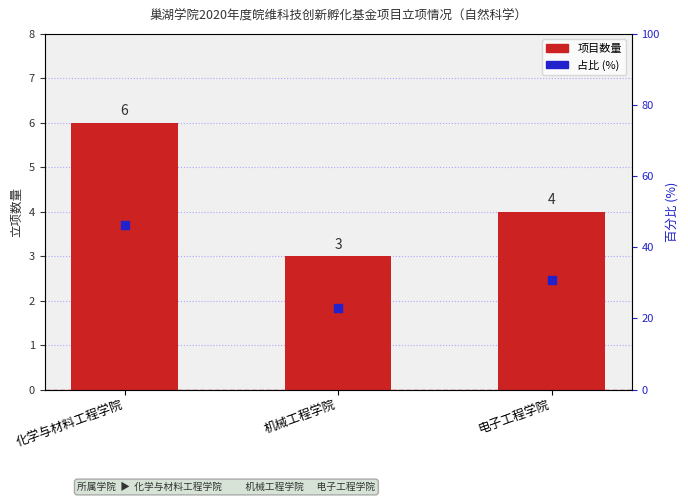

Is the value of 项目数量 at 化学与材料工程学院 greater than the value of 占比 (%) at 电子工程学院?

No